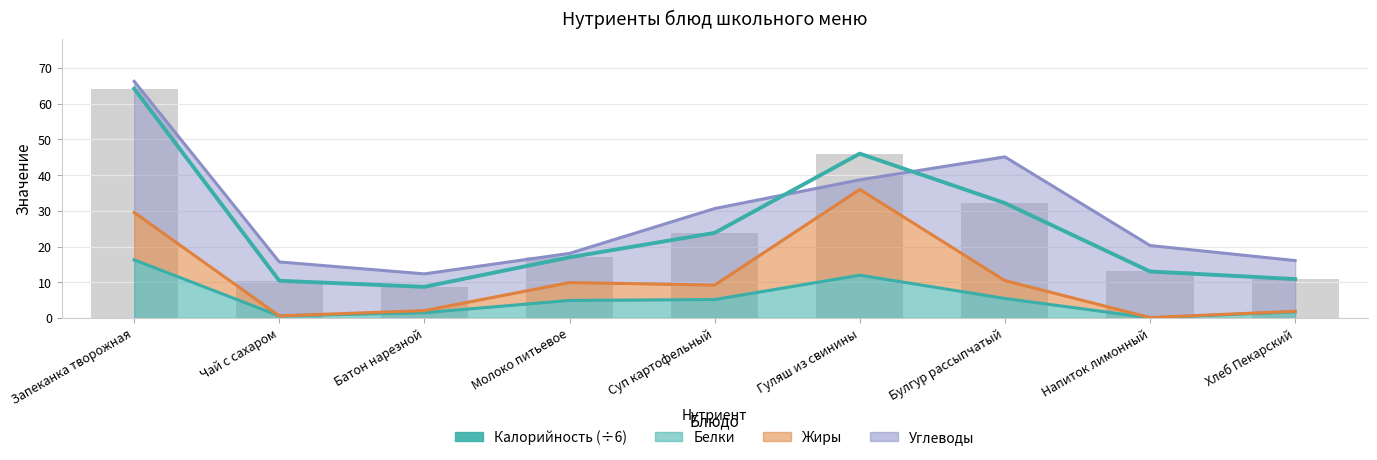

How many bars are there in total?

9